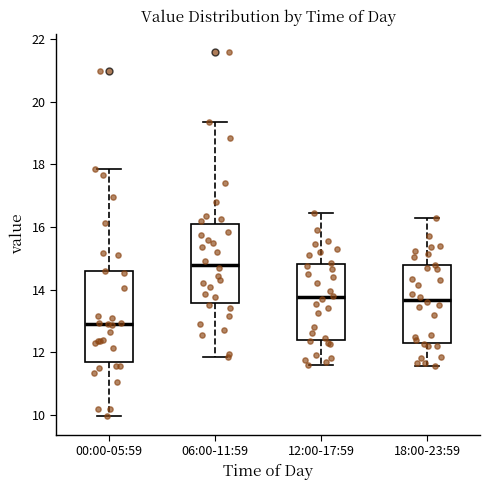

Where does the lower whisker of the box for 18:00-23:59 end on the y-axis? The values are not printed on the chart, so give them approximately, as read against the axis.

11.6